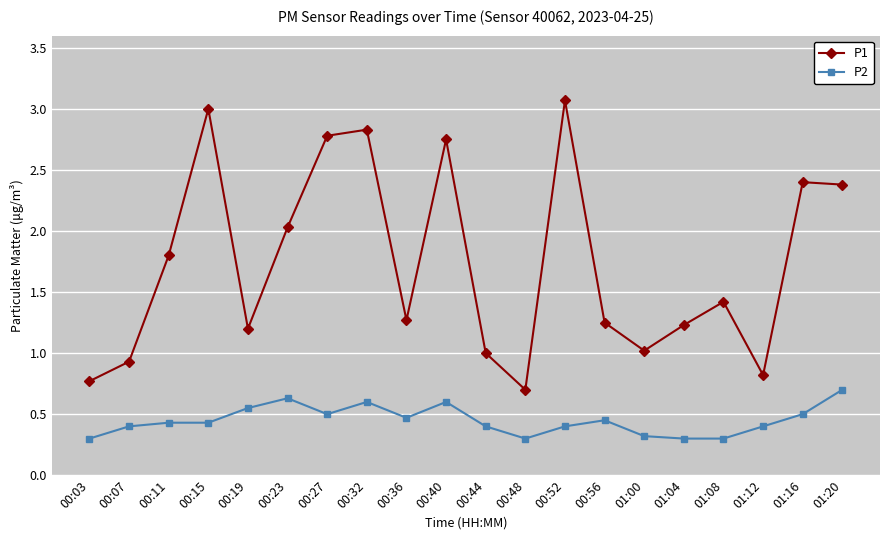

What is the label of the 16th point from the left?

01:04